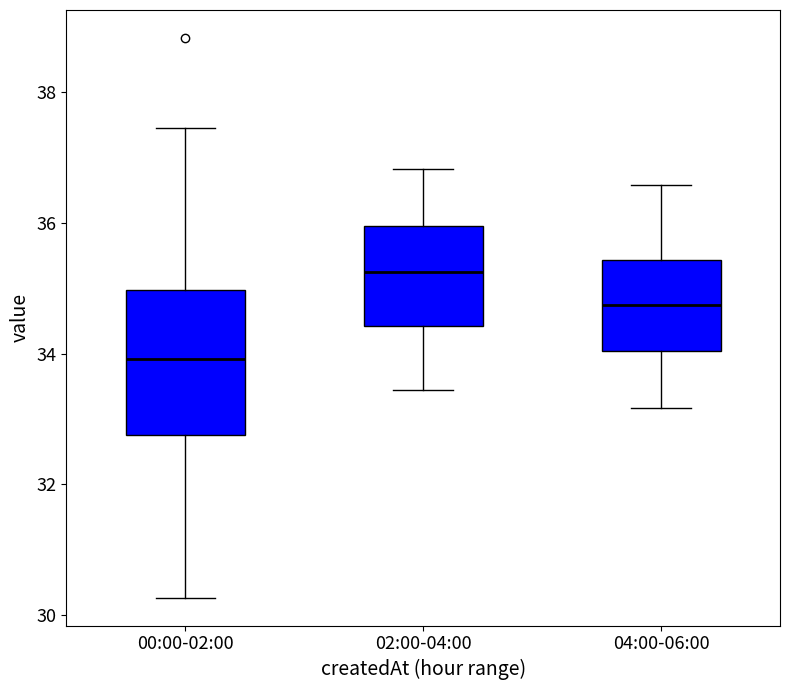

Where does the lower whisker of the box for 00:00-02:00 end on the y-axis? The values are not printed on the chart, so give them approximately, as read against the axis.

30.2